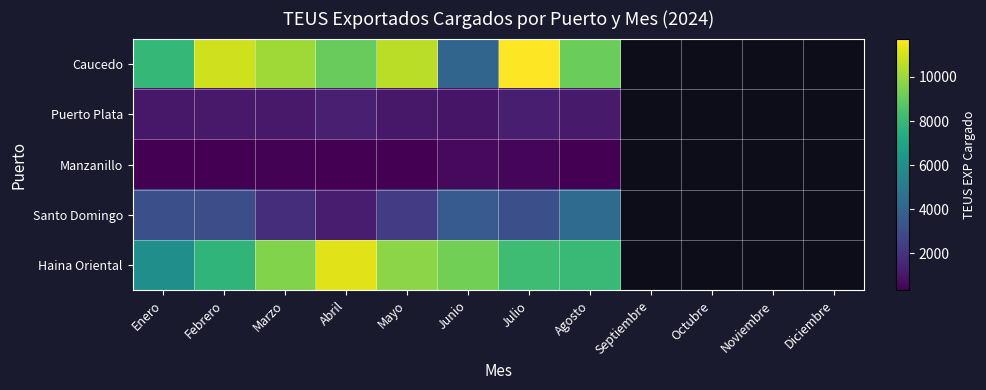

What is the total value across all series at Marzo?

22948.8